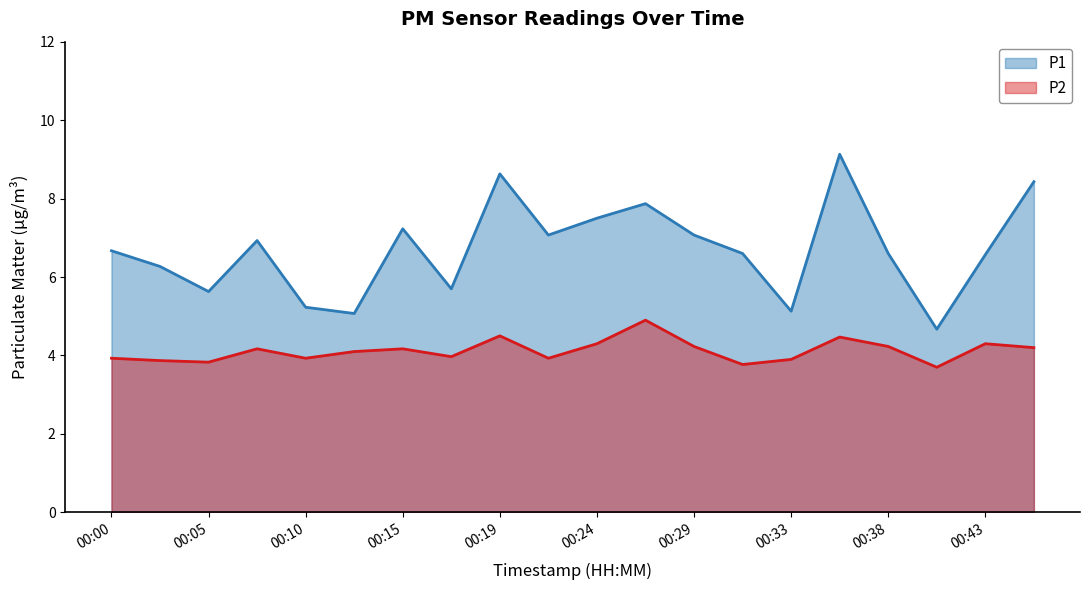

Is it true that P1 equals 8.6 at 00:19?

True